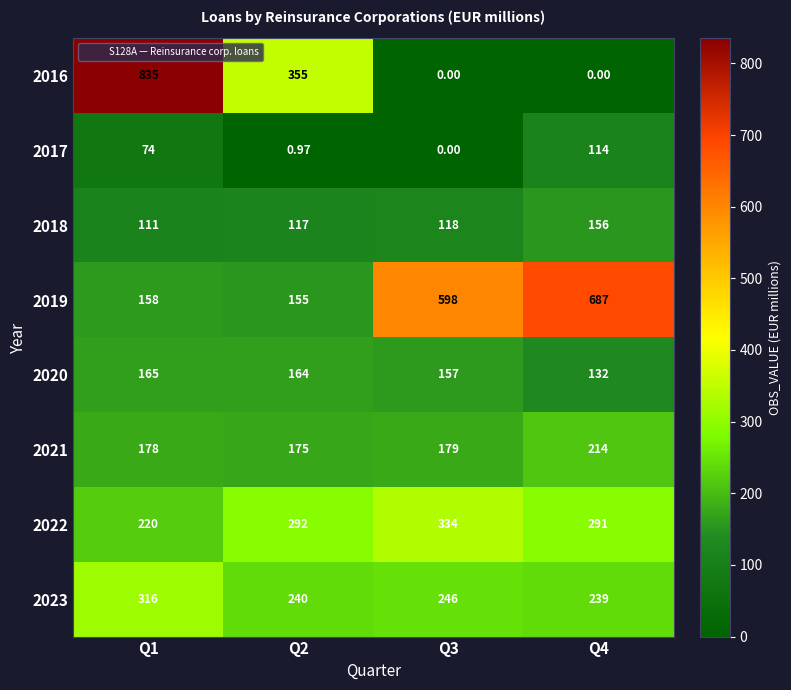

What is the total value across all series at Q3?

1632.0